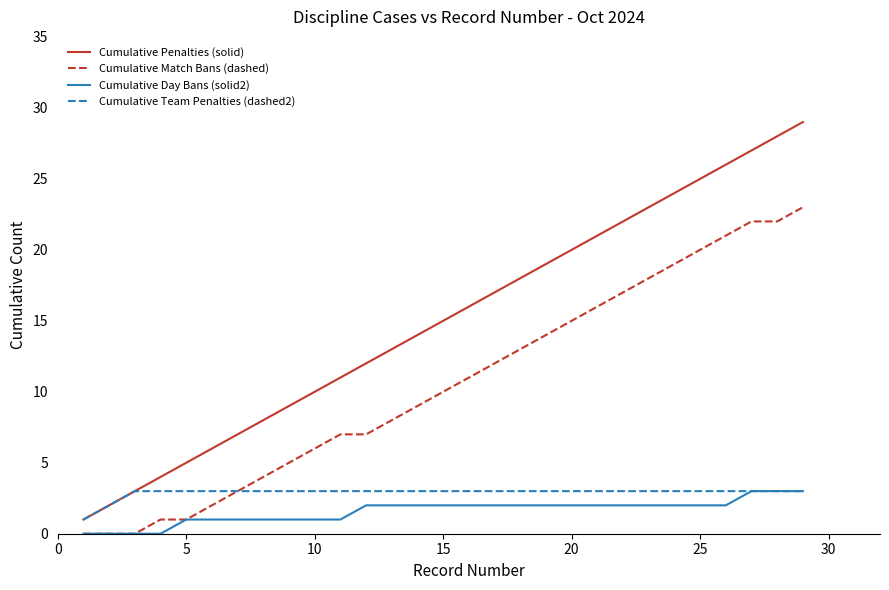

Which series has the largest range (max minus min)?

Cumulative Penalties (solid)